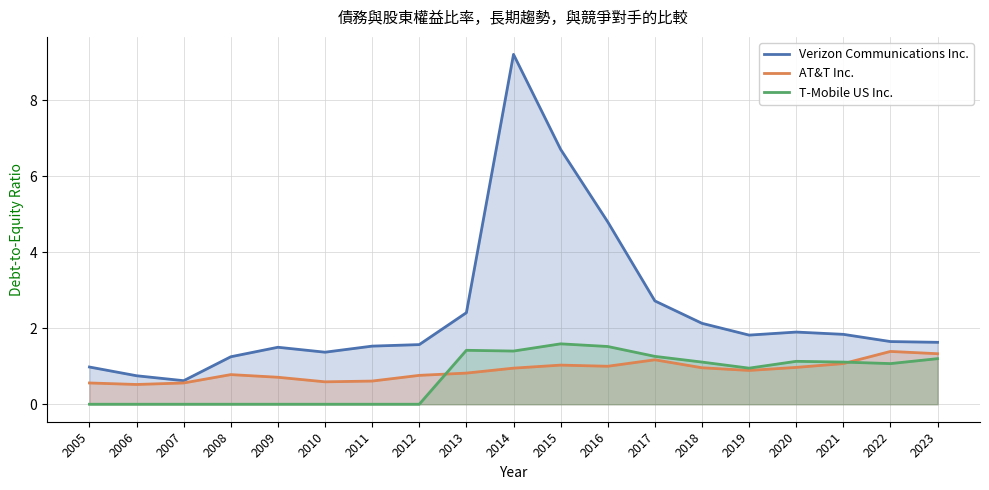

The T-Mobile US Inc. series shows 1.1 at 2018. True or false?

True